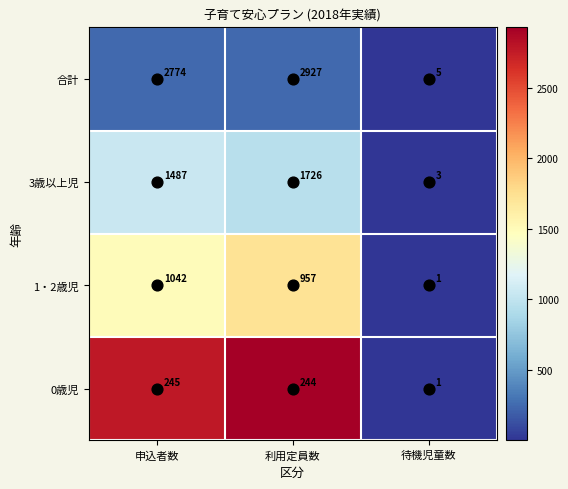

What is the total value across all series at 申込者数?

5548